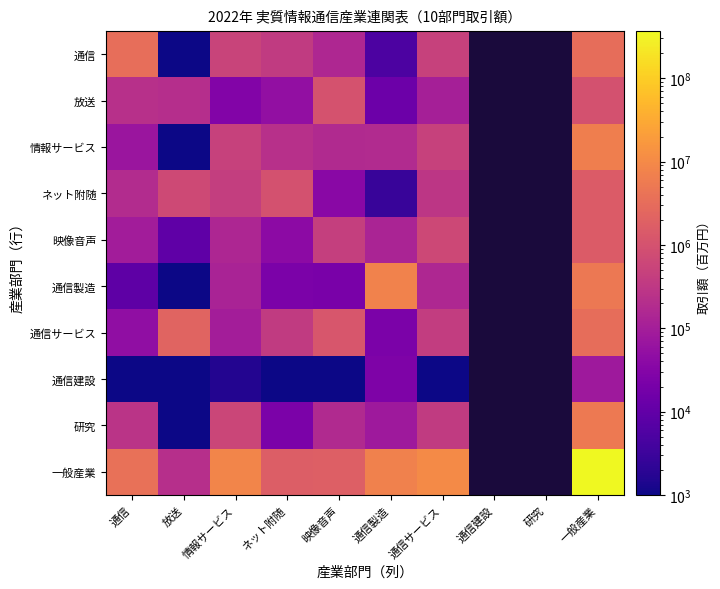

Is the value of 通信建設 at ネット附随 greater than the value of 放送 at 放送?

No